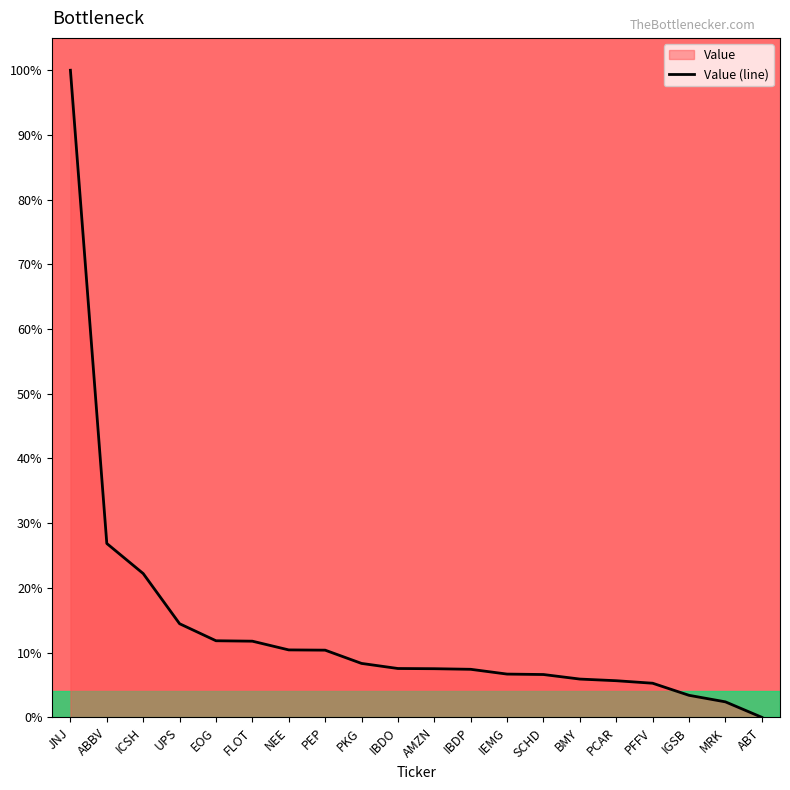

List the labels in order of value, largest first.

JNJ, ABBV, ICSH, UPS, EOG, FLOT, NEE, PEP, PKG, IBDO, AMZN, IBDP, IEMG, SCHD, BMY, PCAR, PFFV, IGSB, MRK, ABT